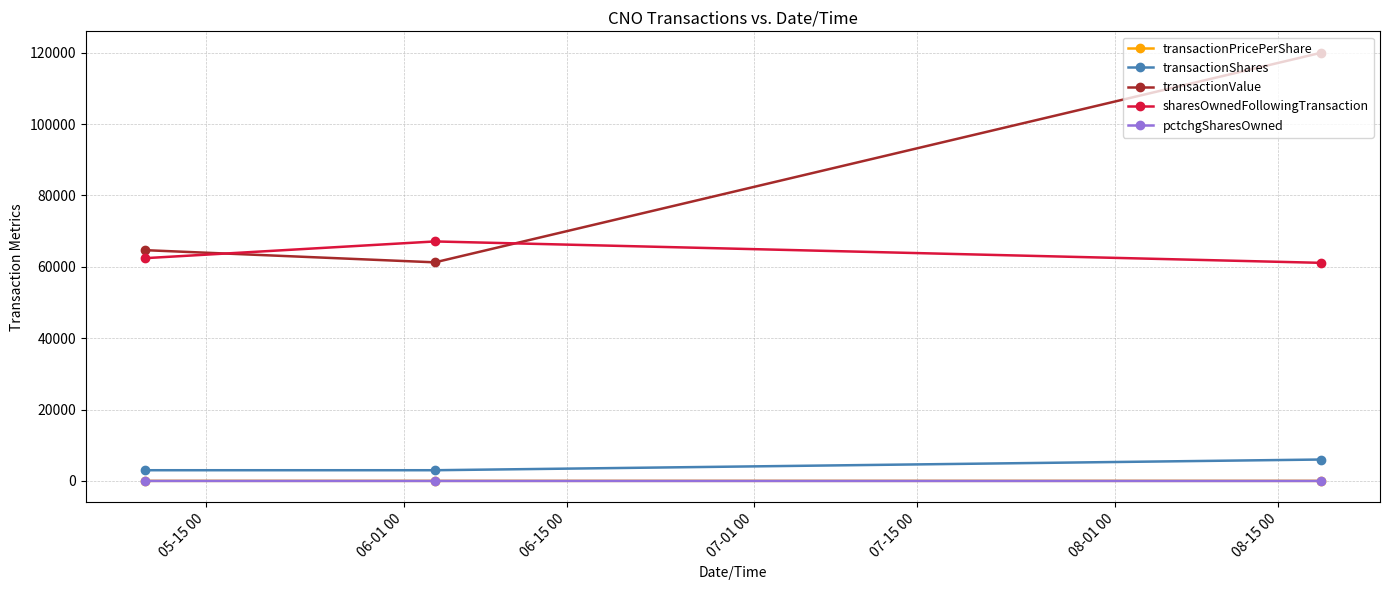

Which series has the largest total across all categories?

transactionValue